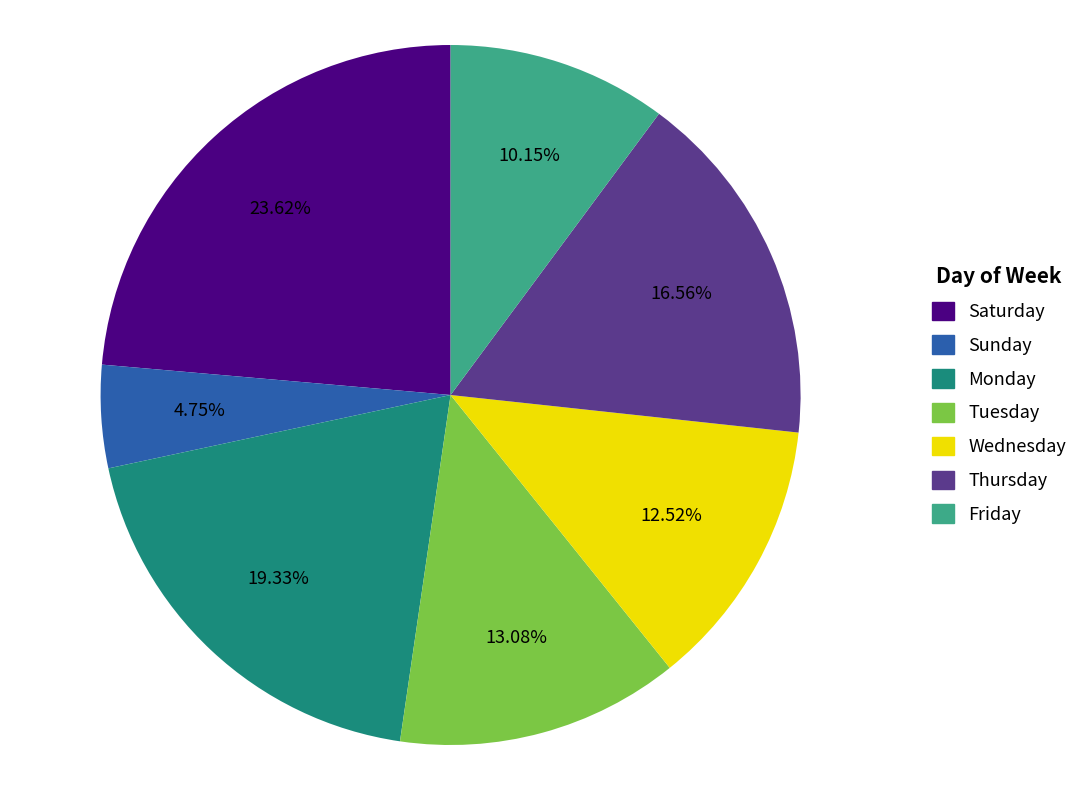

Rank the categories by value from lowest to highest.

Sunday, Friday, Wednesday, Tuesday, Thursday, Monday, Saturday